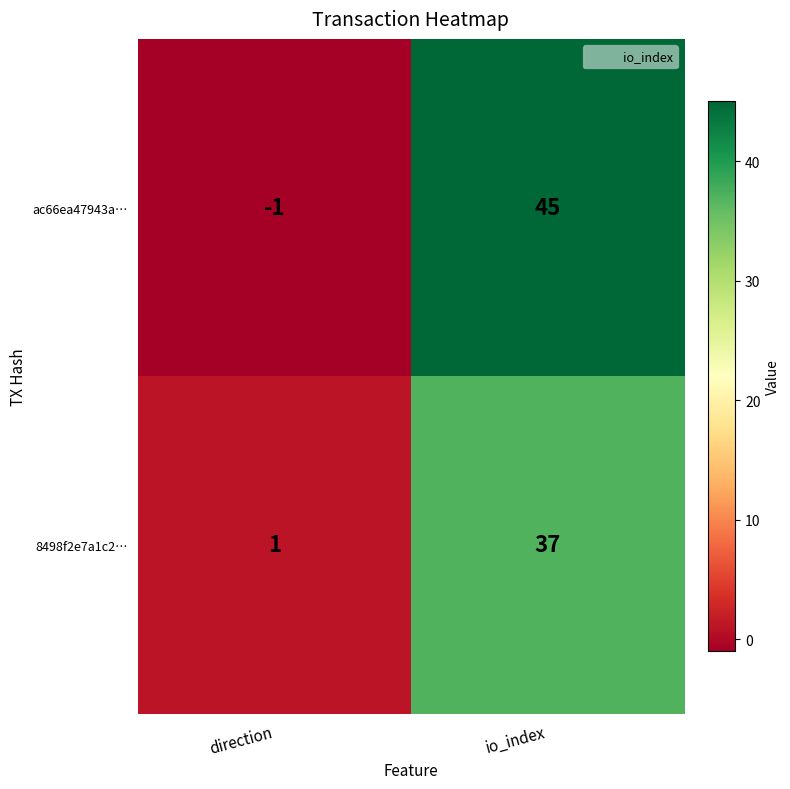

Reading right to left, what are all the values shown in this chart?

ac66ea47943a…: io_index=45	direction=-1
8498f2e7a1c2…: io_index=37	direction=1